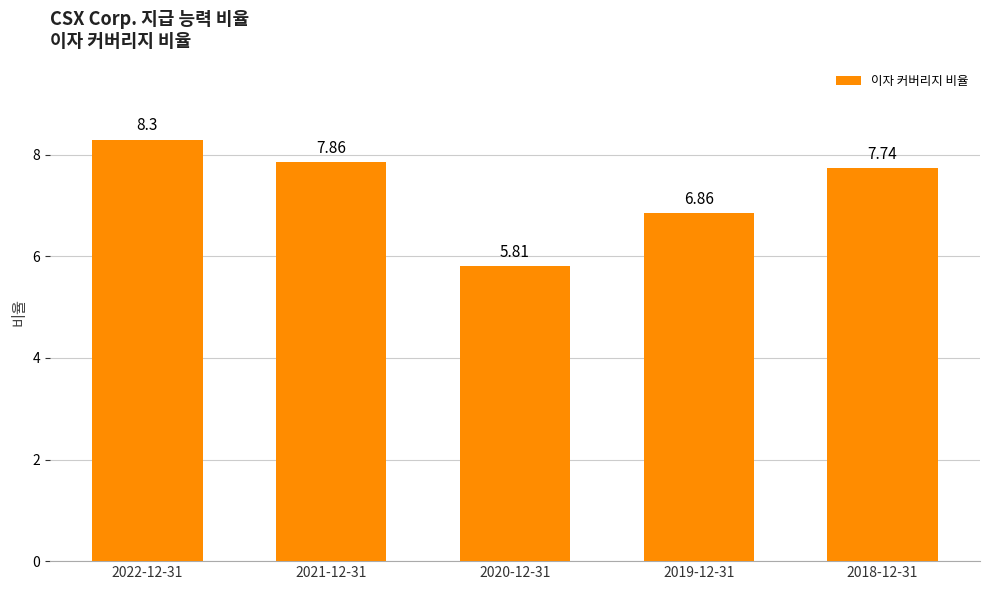

List the labels in order of value, smallest first.

2020-12-31, 2019-12-31, 2018-12-31, 2021-12-31, 2022-12-31